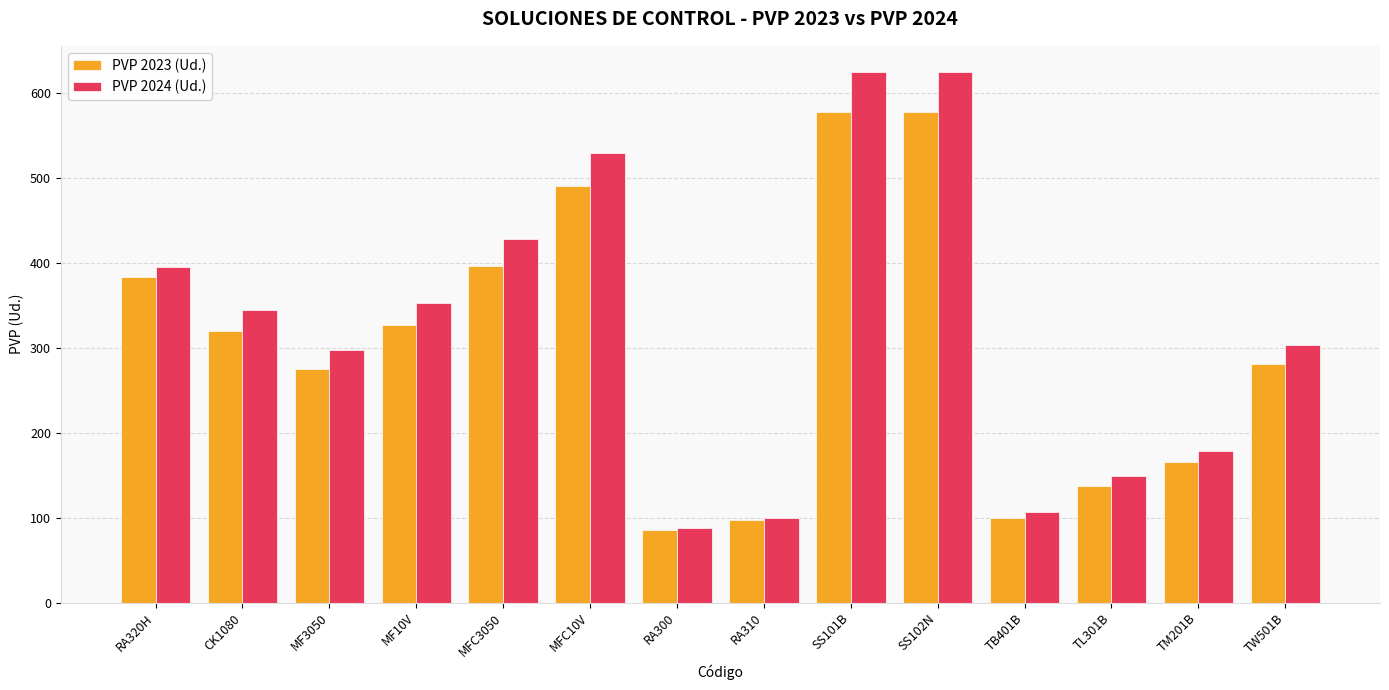

At how many categories does at least one series exceed 171?

10